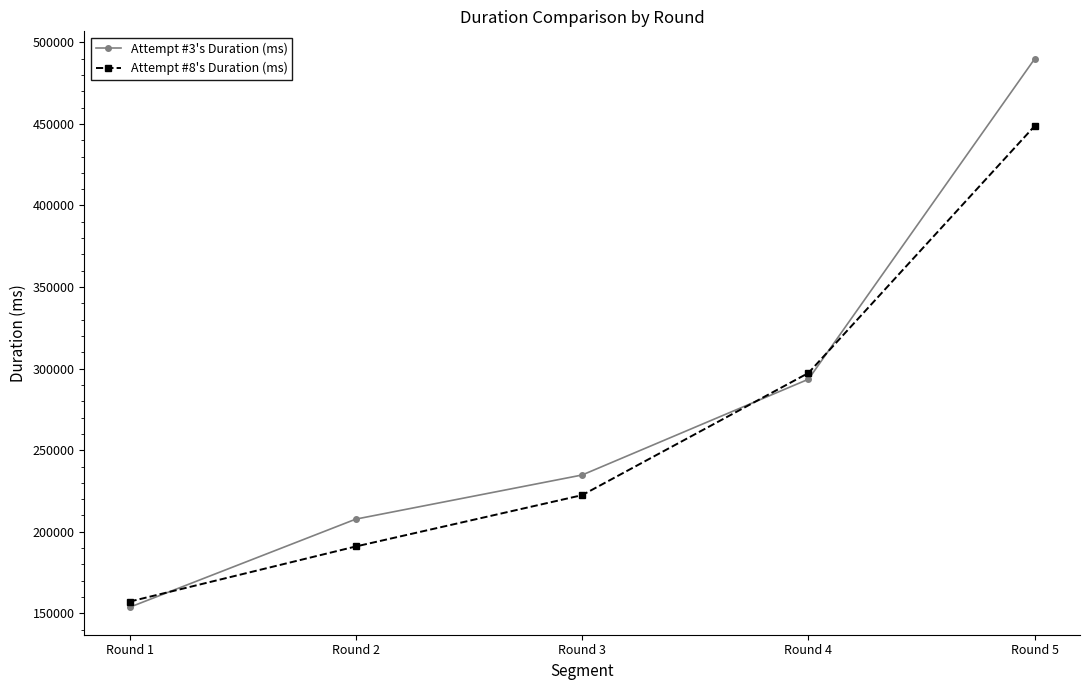

Is it true that Attempt #8's Duration (ms) equals 249315 at Round 5?

False